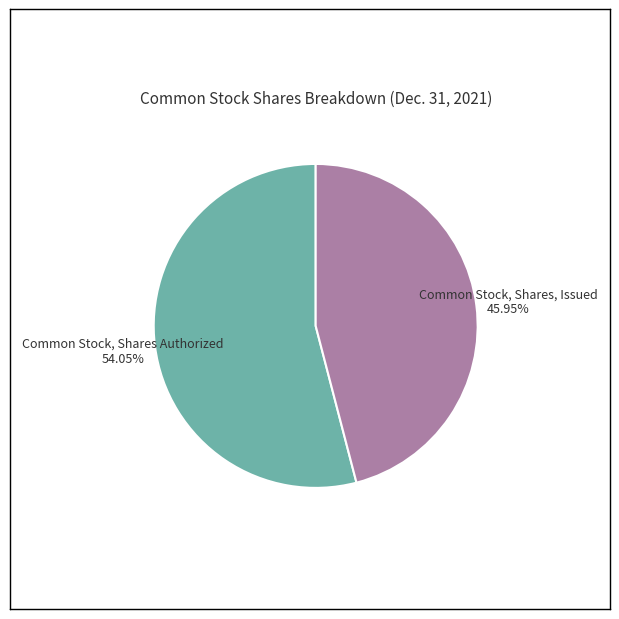

To the nearest percent, what percentage of the pie is Common Stock, Shares Authorized?

54%